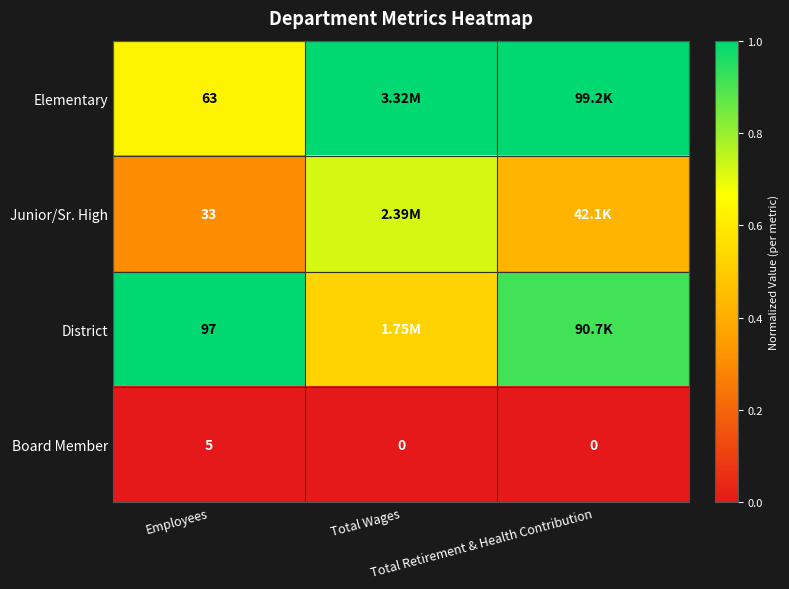

What is the minimum value for Elementary?

0.6